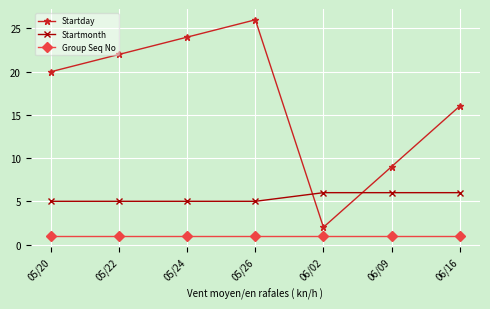

Reading right to left, extract all data points from this chart.

Startday: 06/16=16	06/09=9	06/02=2	05/26=26	05/24=24	05/22=22	05/20=20
Startmonth: 06/16=6	06/09=6	06/02=6	05/26=5	05/24=5	05/22=5	05/20=5
Group Seq No: 06/16=1	06/09=1	06/02=1	05/26=1	05/24=1	05/22=1	05/20=1